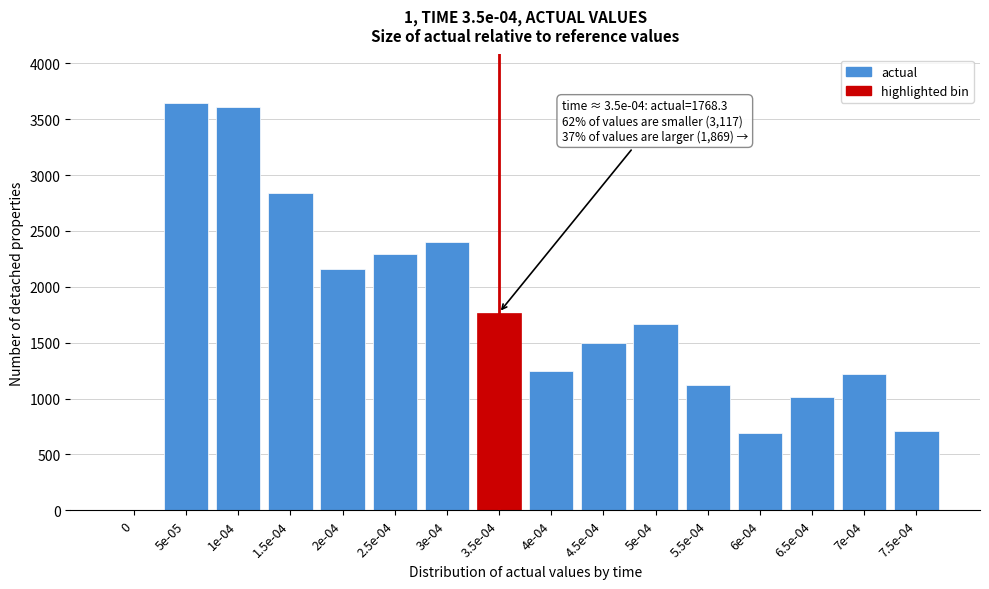

Reading right to left, transcribe all the data shown in this chart.

7.5e-04=713.3	7e-04=1222.1	6.5e-04=1016.6	6e-04=695.3	5.5e-04=1119.3	5e-04=1668.5	4.5e-04=1493.8	4e-04=1243.9	3.5e-04=1768.3	3e-04=2396.6	2.5e-04=2291.7	2e-04=2159.2	1.5e-04=2837.9	1e-04=3604.5	5e-05=3641.5	0=0.0